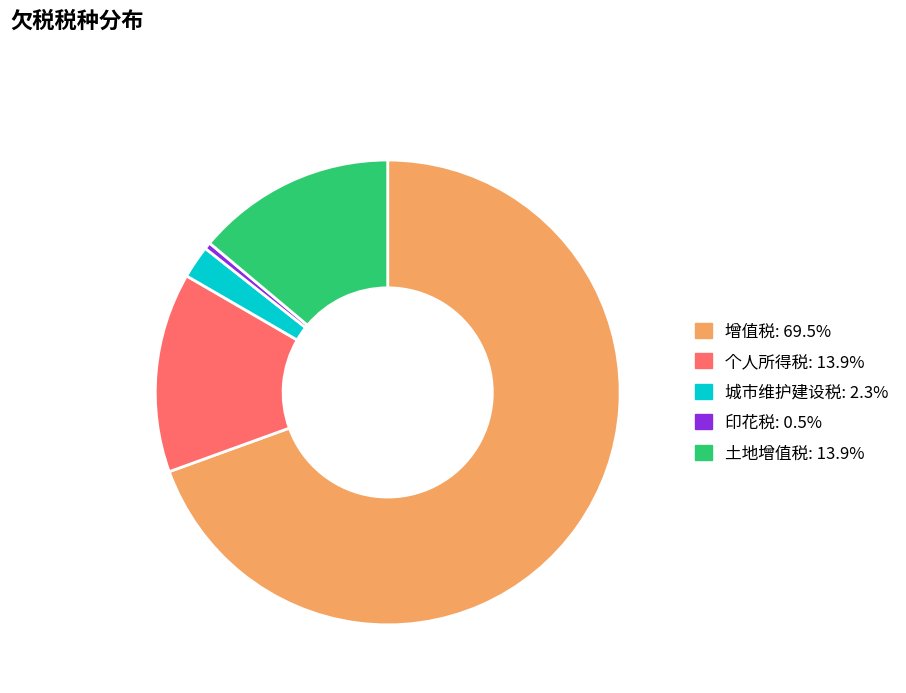

What is the largest slice in the pie chart?

增值税